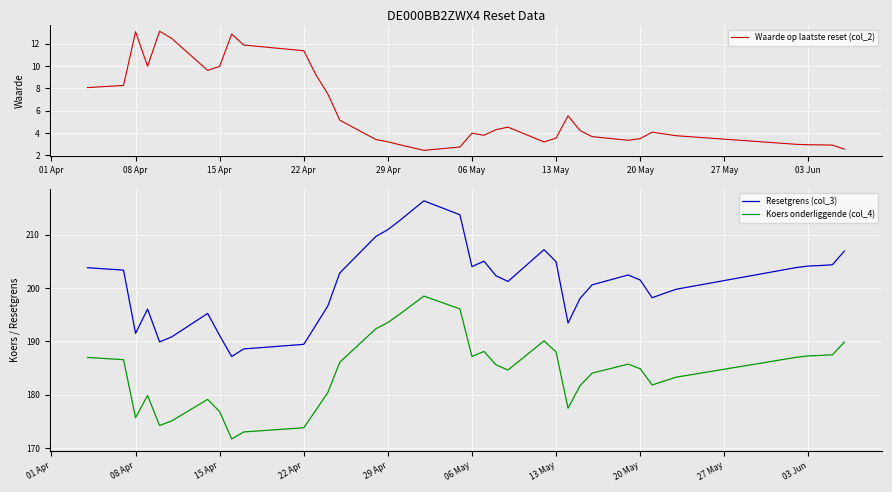

What are all the series names shown in the legend?

Waarde op laatste reset (col_2), Resetgrens (col_3), Koers onderliggende (col_4)